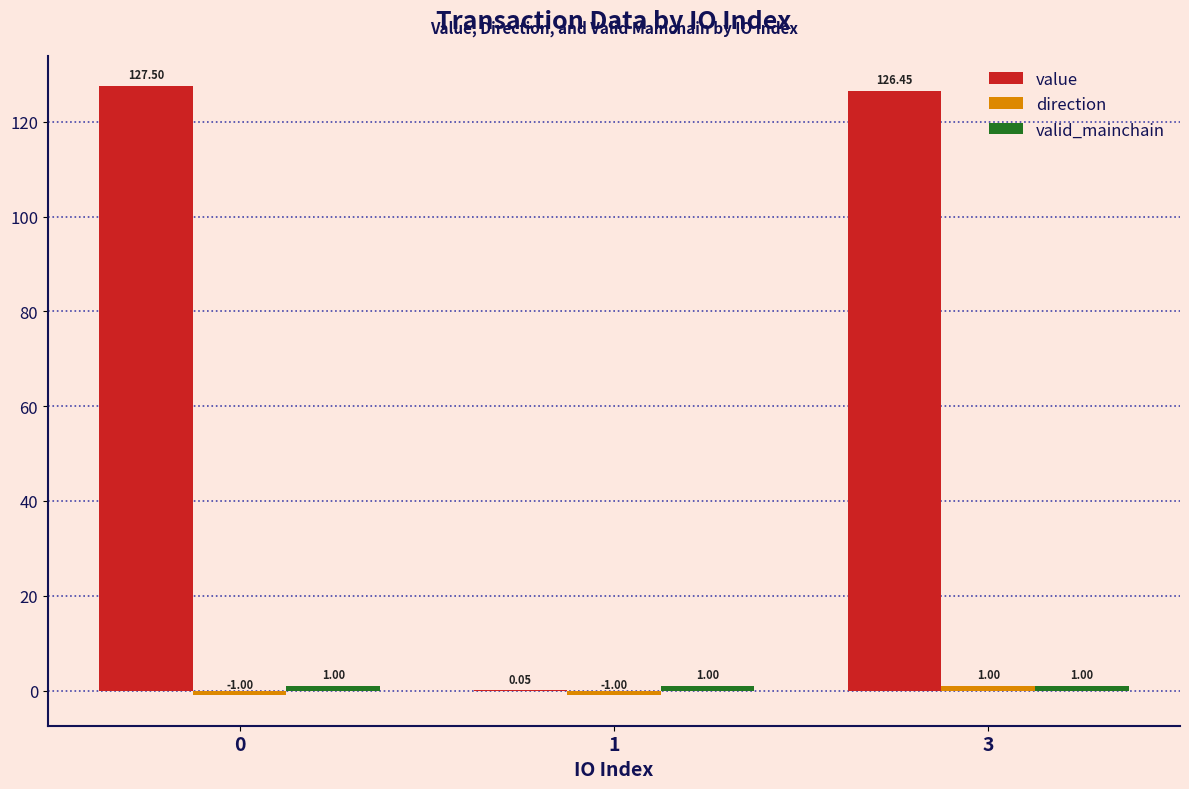

What is the sum of the value values at 1 and 0?

127.5